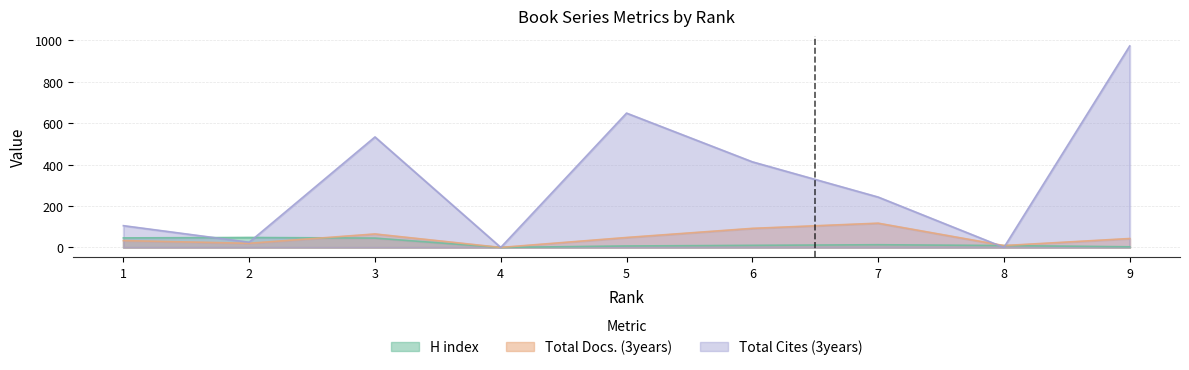

What is the average value of the H index series?

20